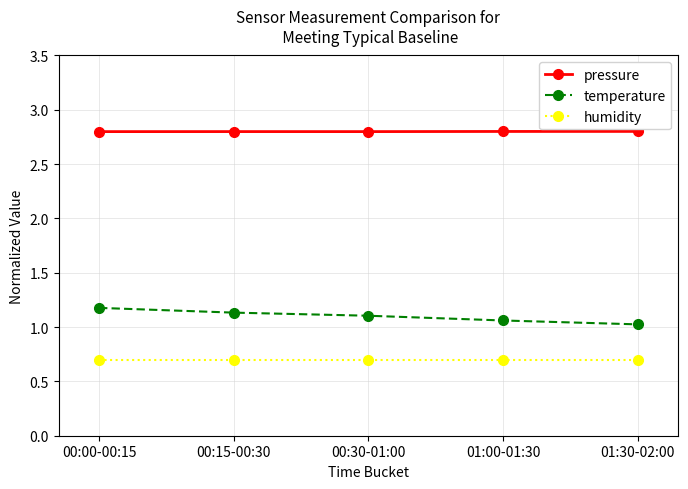

What is the sum of the humidity values at 00:30-01:00 and 00:15-00:30?

1.4